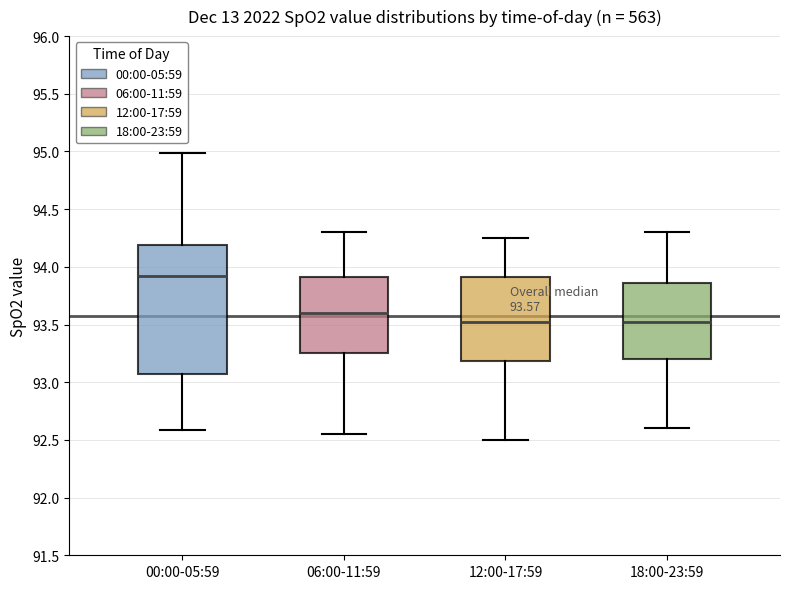

Which box's median line is the highest?

00:00-05:59